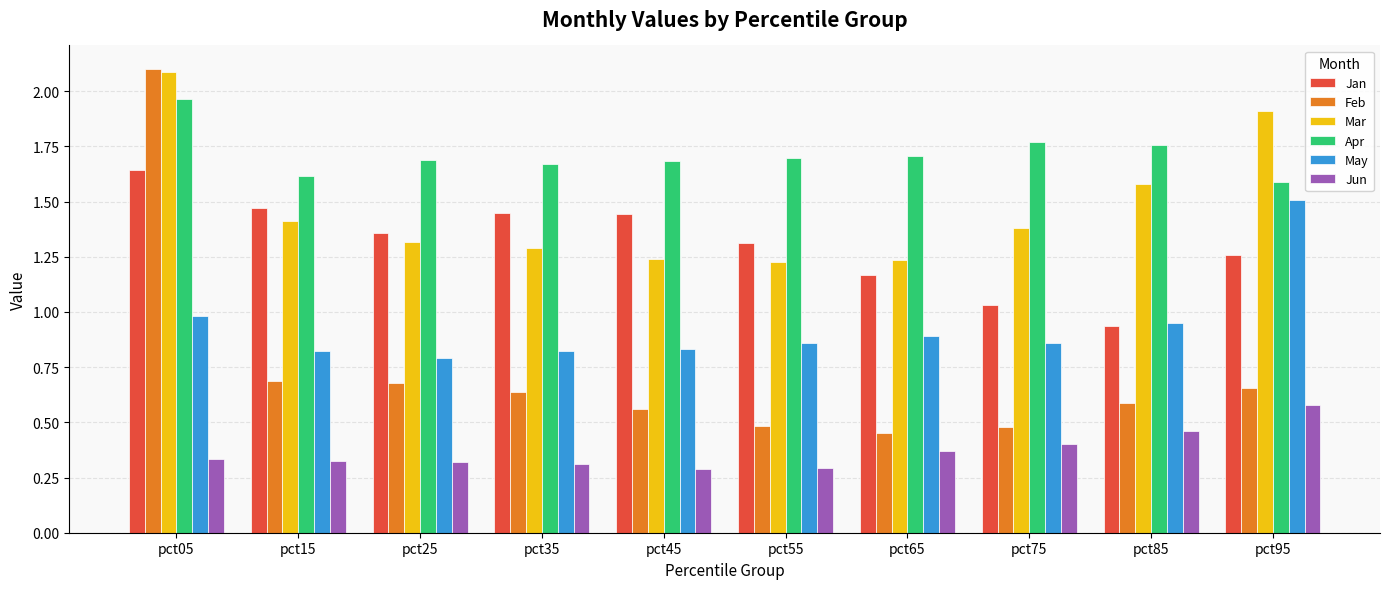

Count the number of data series in this chart.

6